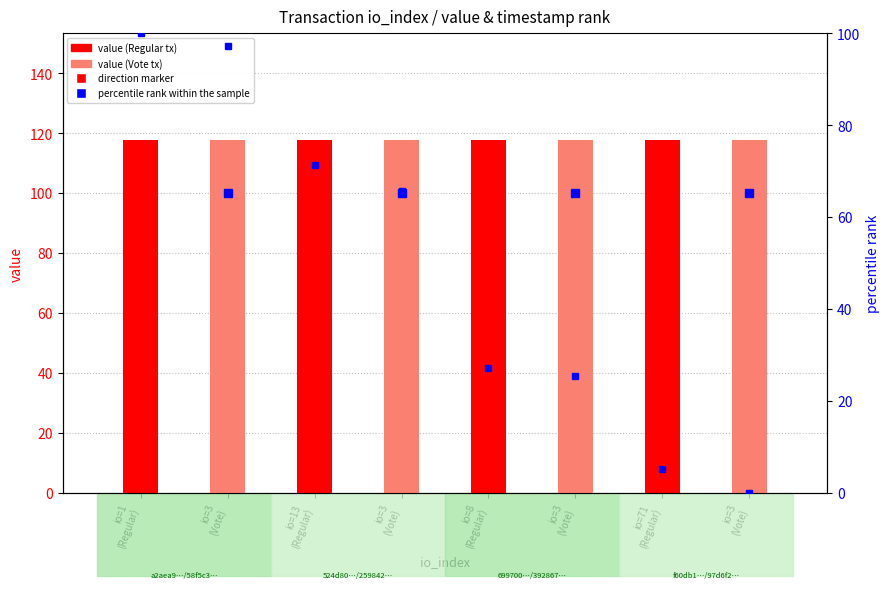

At how many categories does at least one series exceed 63?

8